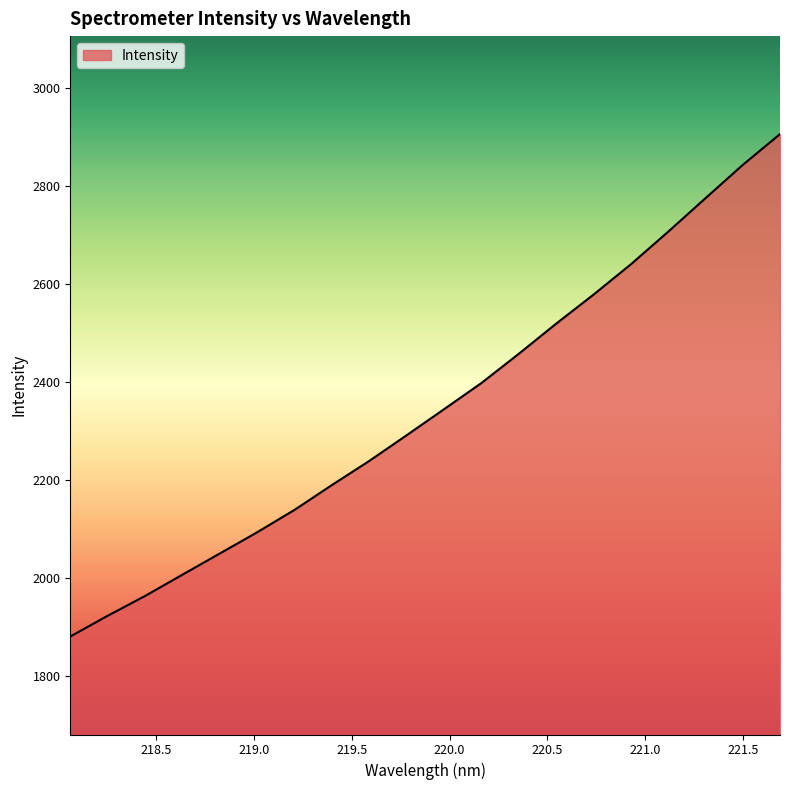

How many lines are shown in the chart?

1